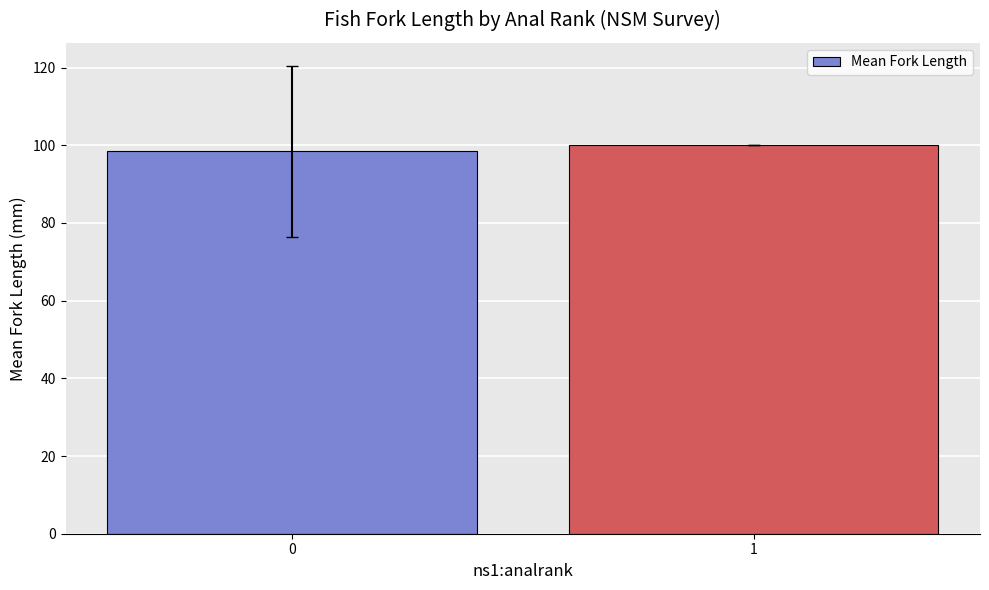

Is it true that the value at 0 is 34.9?

False